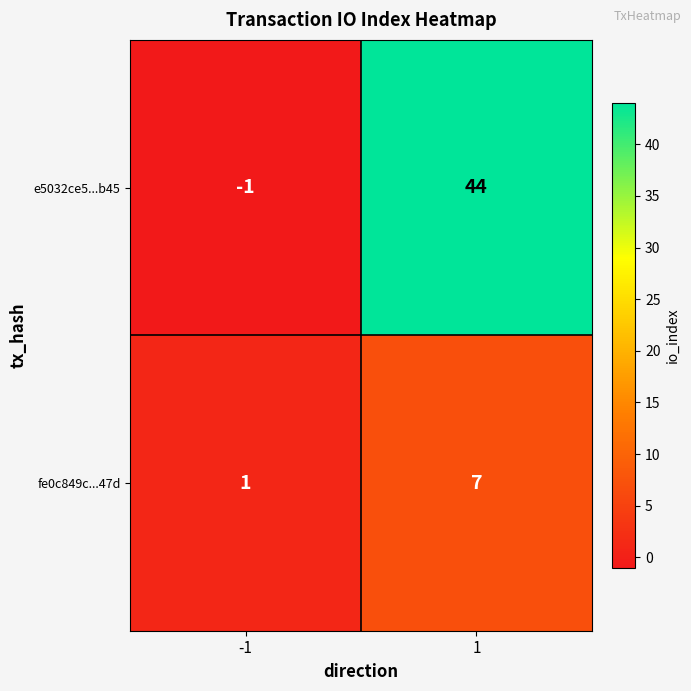

What is the highest value of the fe0c849c...47d series?

7